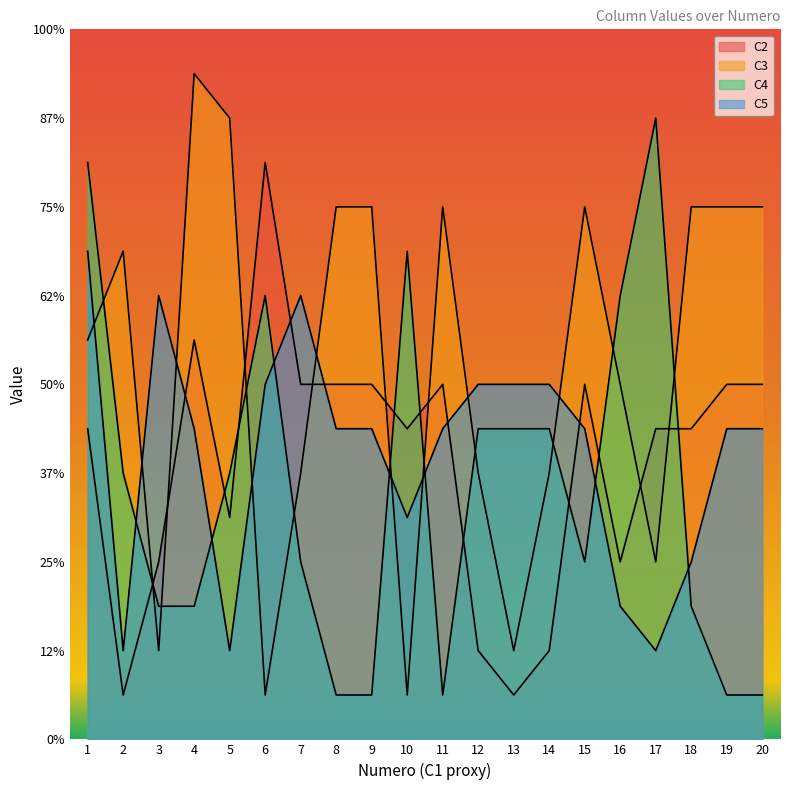

At which category is the sum across all series the highest?

1